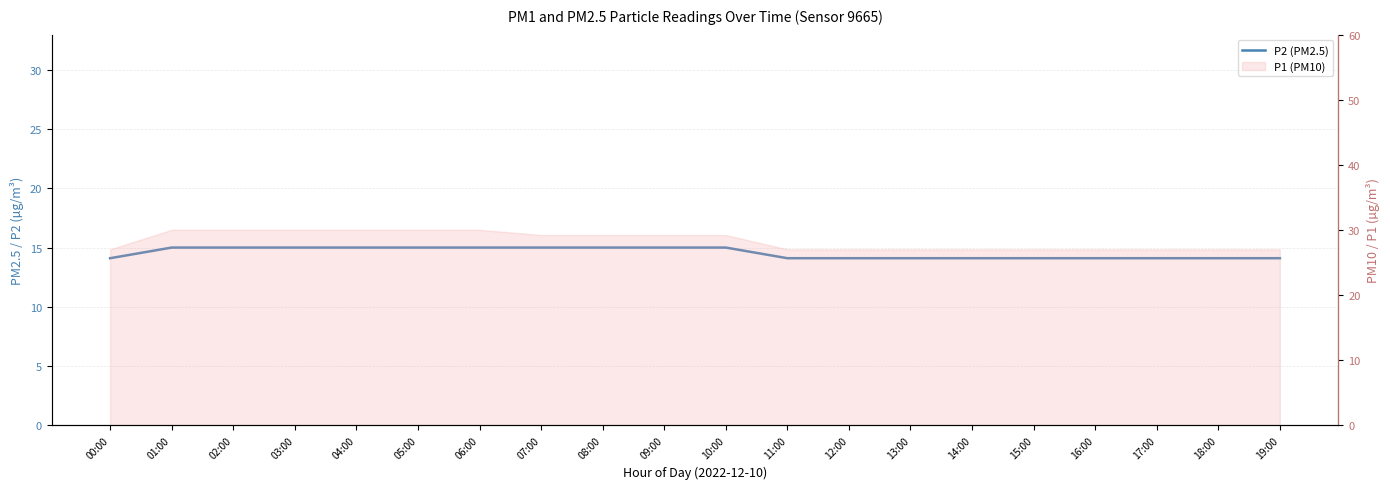

What is the difference between the maximum and minimum values?

0.9